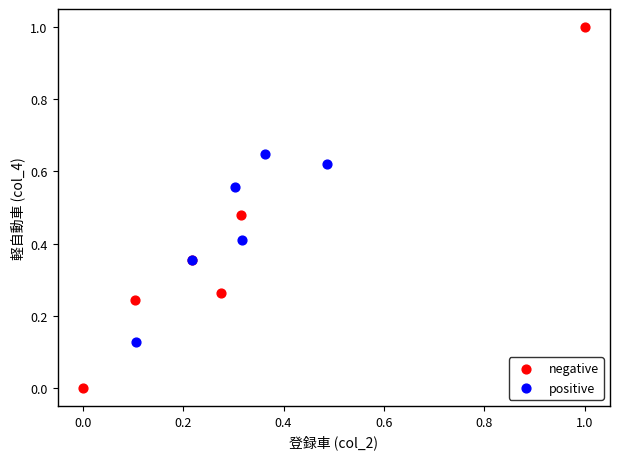

Which series reaches the minimum Y coordinate?

negative